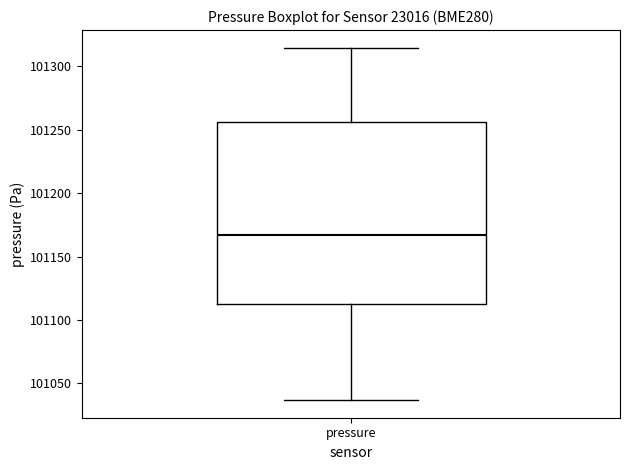

Read this box plot against the y-axis: the position of the median line, the range covered by the box, and the ends of both whiskers. The values are not printed on the chart, so give them approximately, as read against the axis.

median 101165, box 101110 to 101255, whiskers 101035 to 101315